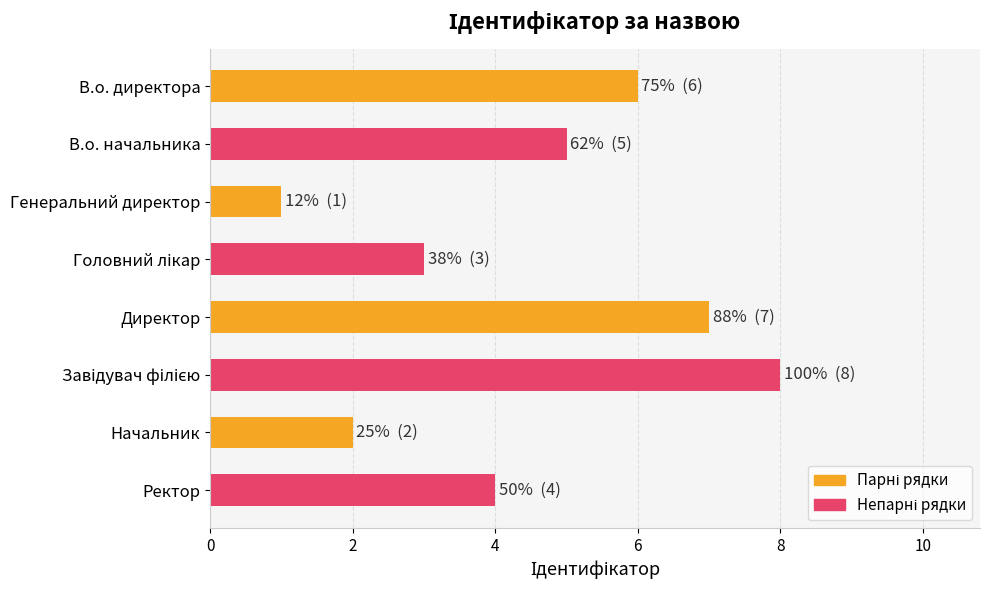

How many distinct data groups are displayed?

1